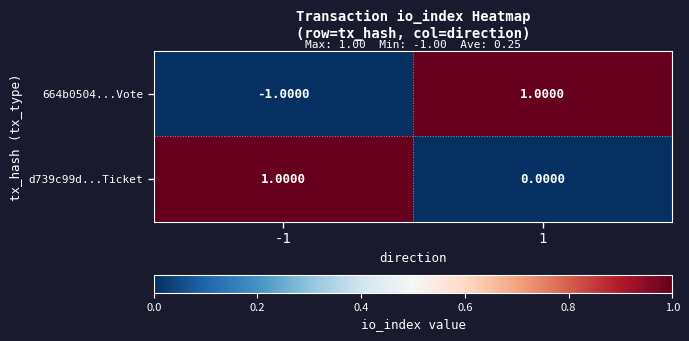

Which series has the largest range (max minus min)?

664b0504...Vote